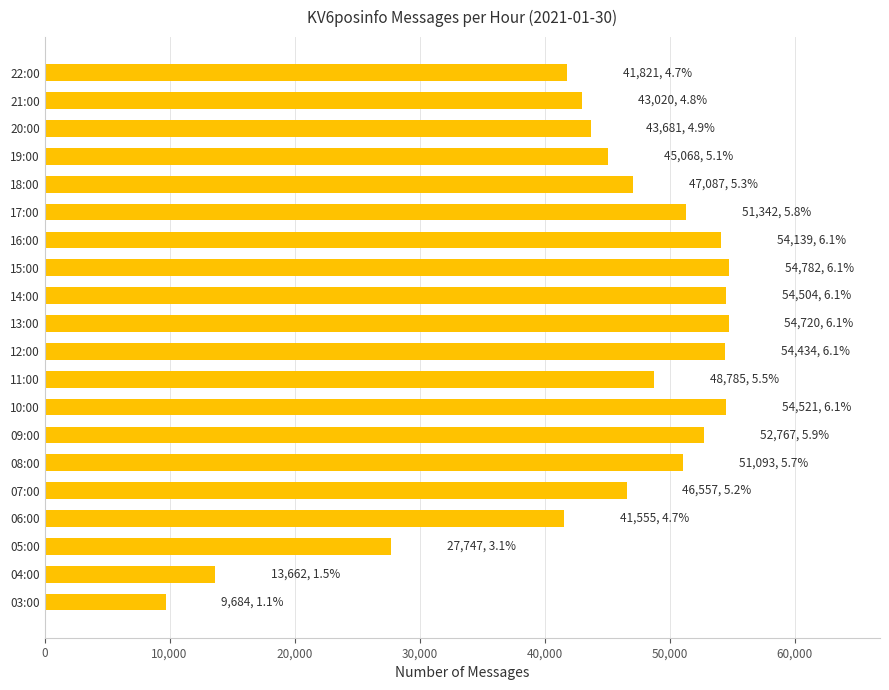

What is the smallest value displayed?

9684